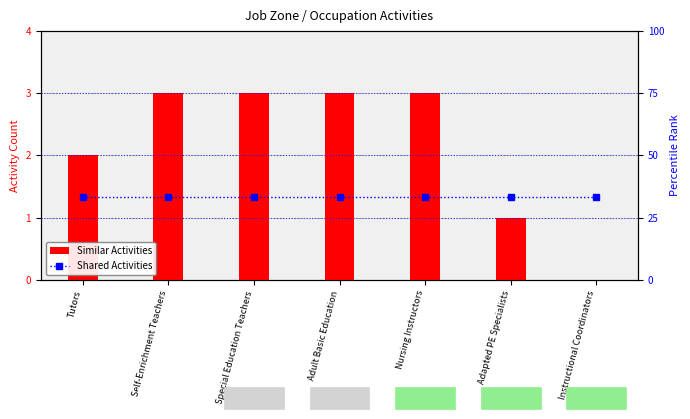

Reading right to left, what are all the values shown in this chart?

Similar Activities: 0.0	1.0	3.0	3.0	3.0	3.0	2.0
Shared Activities: 33.3	33.3	33.3	33.3	33.3	33.3	33.3